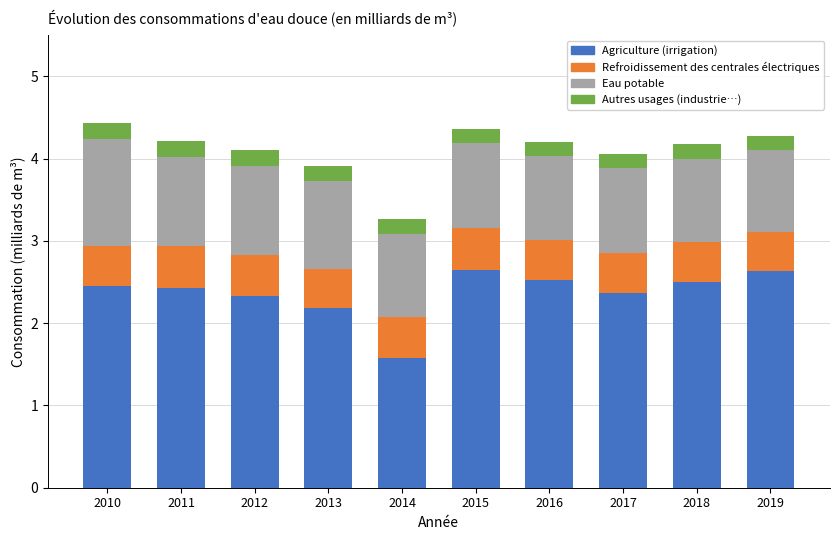

What is the total value across all series at 2018?

4.2